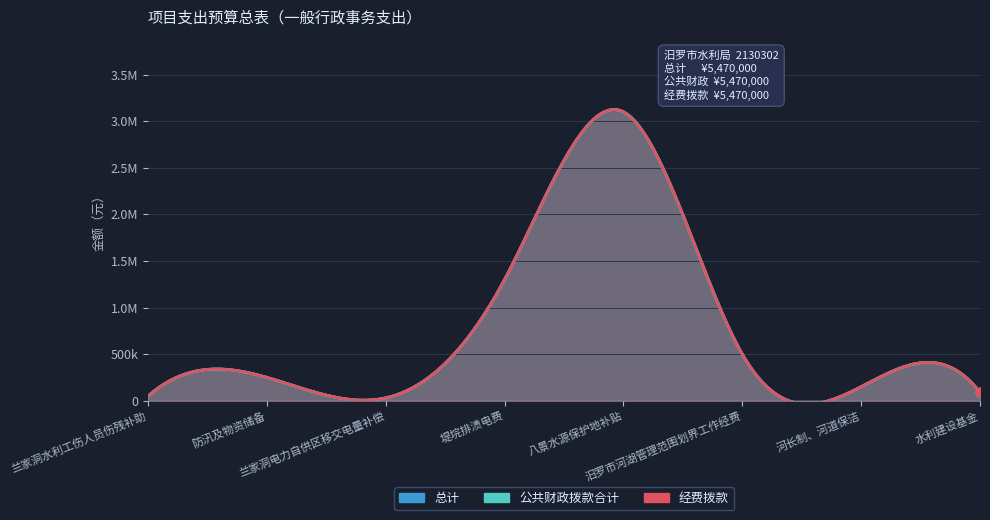

What is the label of the 4th point from the right?

八景水源保护地补贴